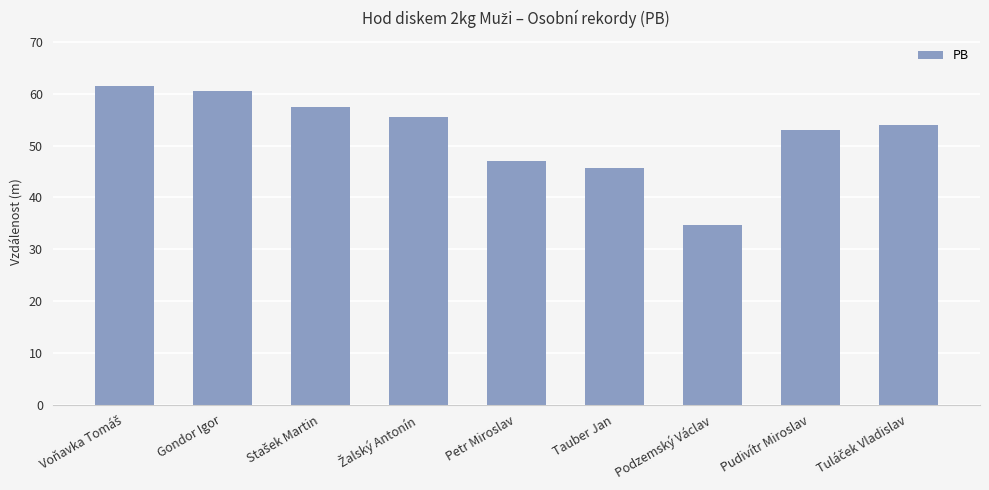

What is the change in value from Gondor Igor to Tauber Jan?

-15.0